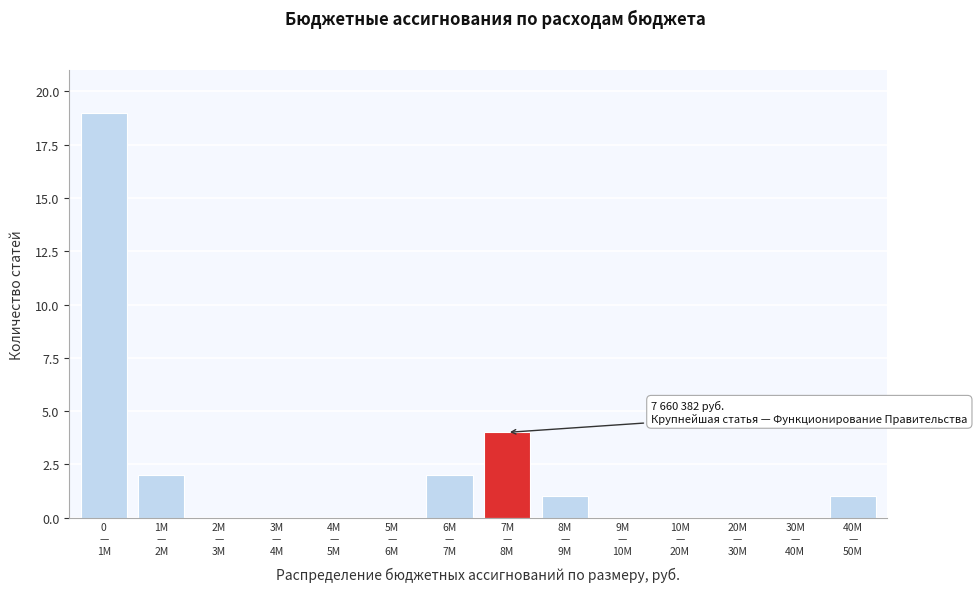

What is the maximum value shown in the chart?

19